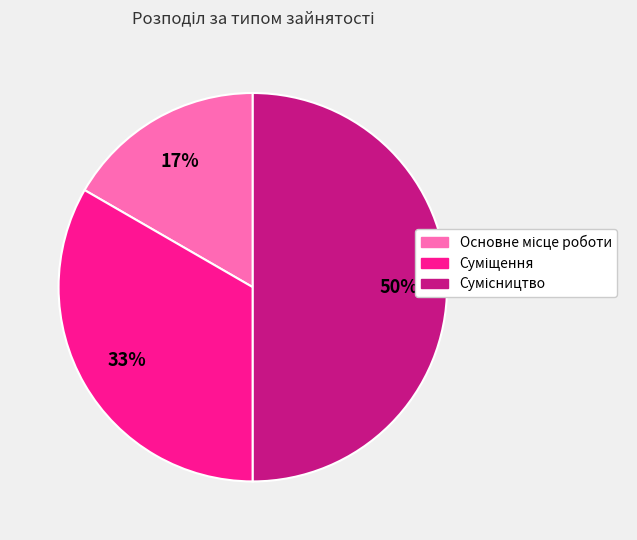

To the nearest percent, what is the difference between the largest and smallest slice percentages?

33%